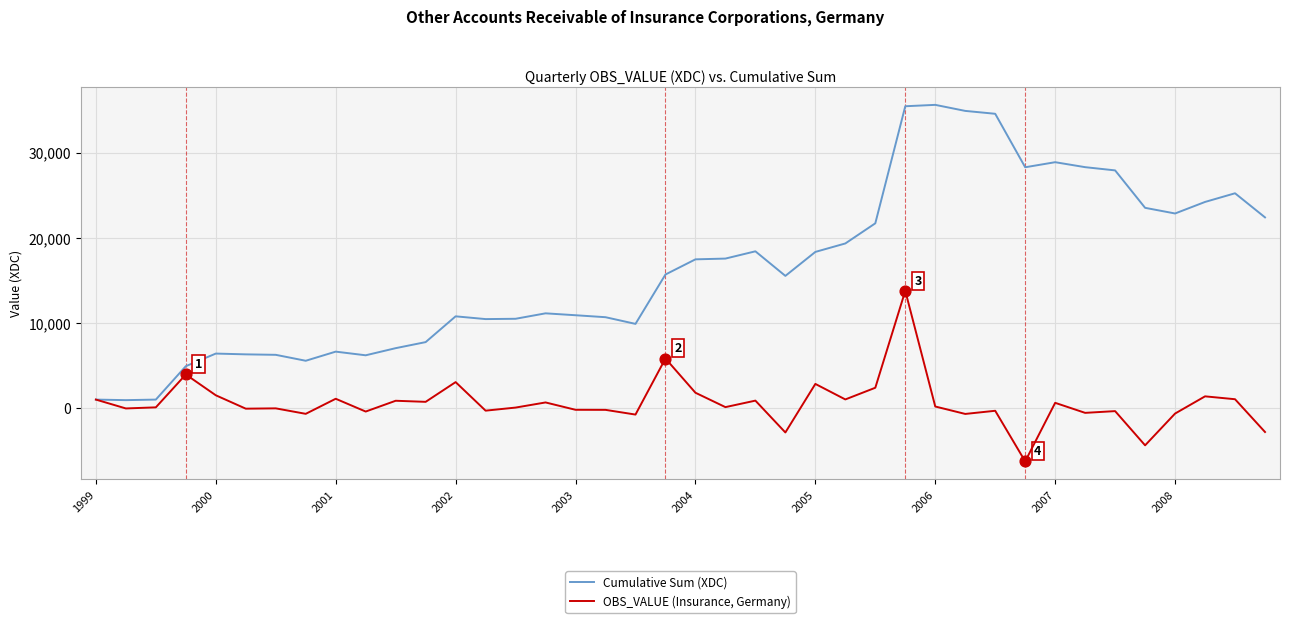

What is the lowest value of the OBS_VALUE (Insurance, Germany) series?

-6284